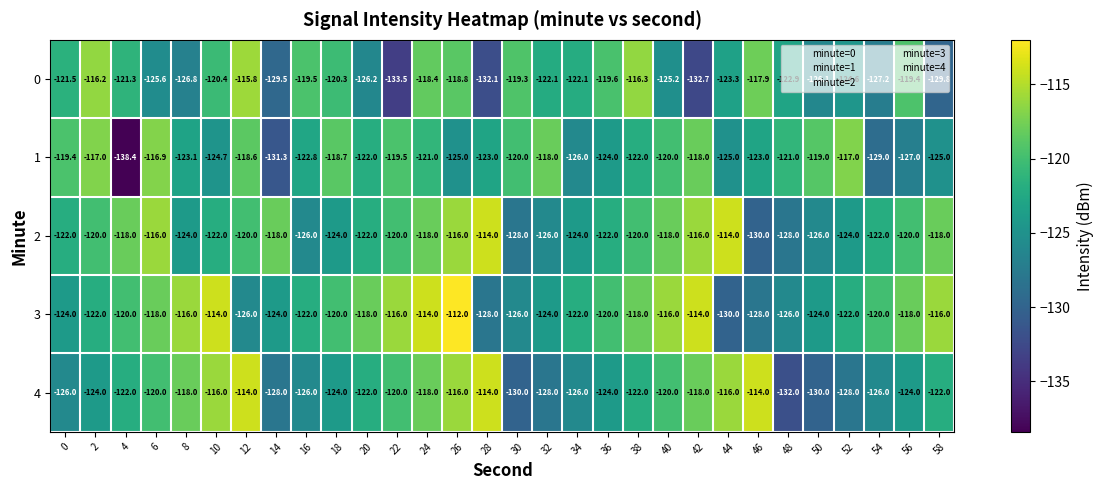

Which label corresponds to the largest value in the chart?

26